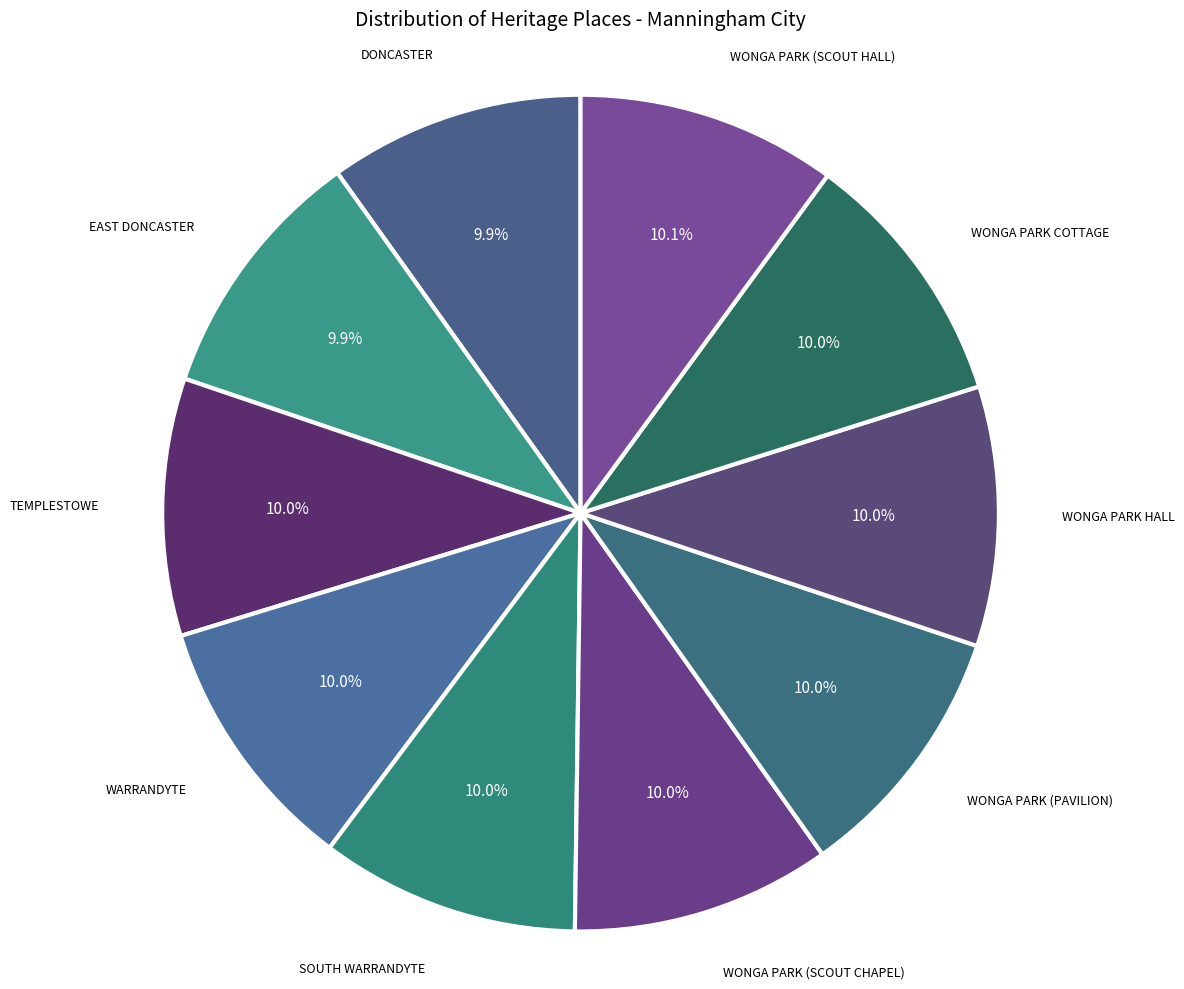

Approximately how many times larger is the value at WARRANDYTE compared to EAST DONCASTER?

1.0